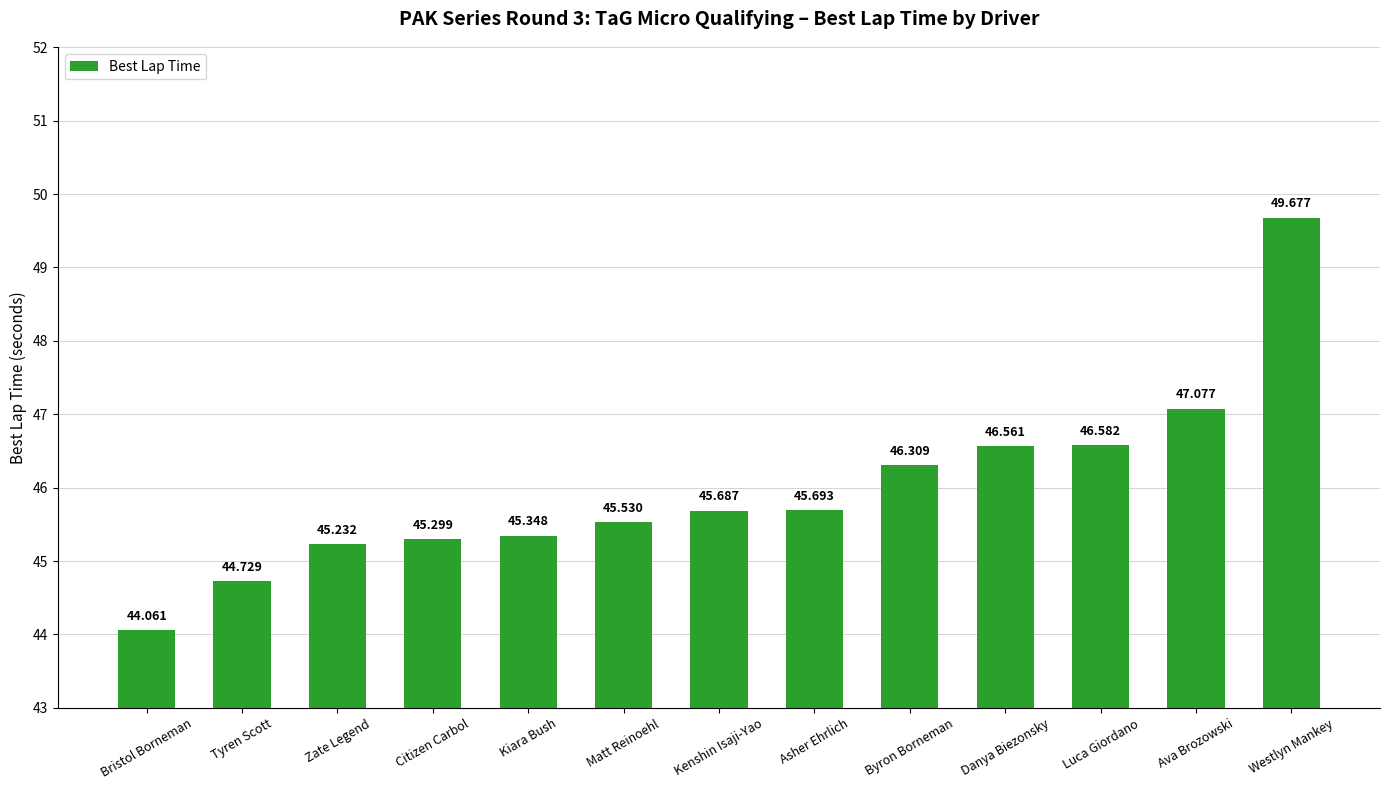

True or false: the data shows 45.7 at Kenshin Isaji-Yao.

True